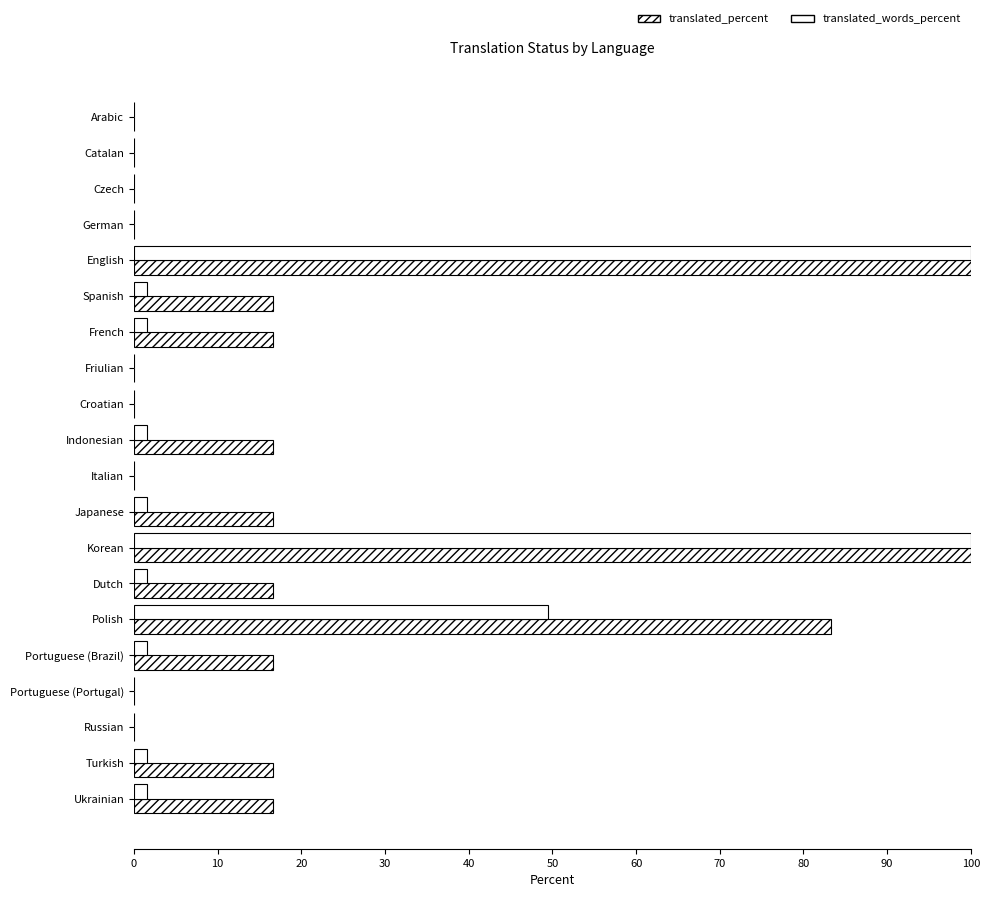

What position from the left is Indonesian?

10